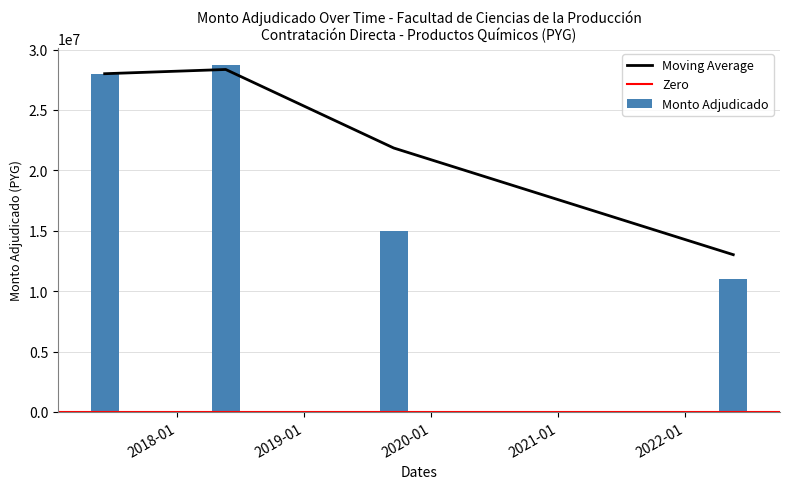

What is the lowest value of the Monto Adjudicado series?

11040000